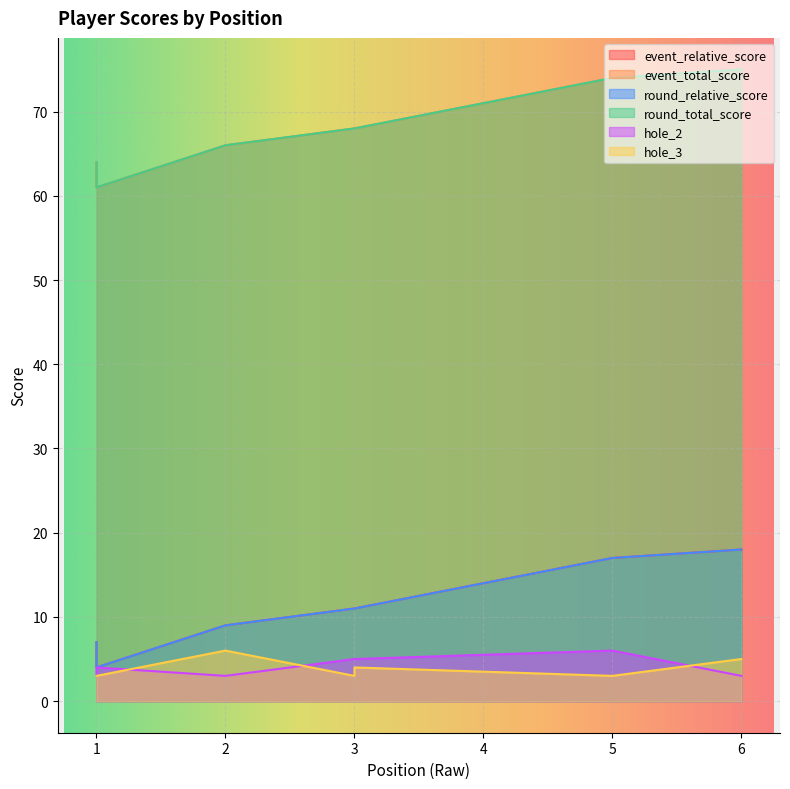

Reading right to left, extract all data points from this chart.

event_relative_score: 1=4	6=18	5=17	3=11	3=11	2=9	1=7
event_total_score: 1=61	6=75	5=74	3=68	3=68	2=66	1=64
round_relative_score: 1=4	6=18	5=17	3=11	3=11	2=9	1=7
round_total_score: 1=61	6=75	5=74	3=68	3=68	2=66	1=64
hole_2: 1=4	6=3	5=6	3=5	3=5	2=3	1=3
hole_3: 1=3	6=5	5=3	3=4	3=3	2=6	1=3